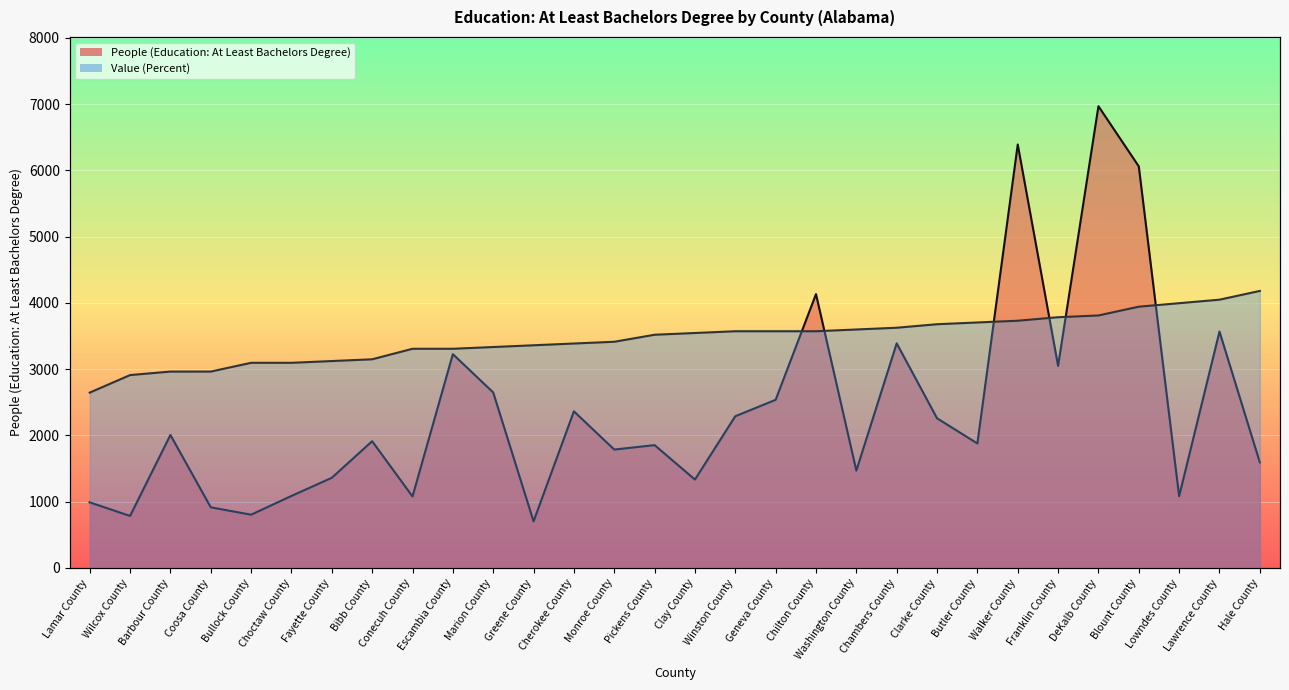

True or false: People (Education: At Least Bachelors Degree) and Value (Percent) intersect in this chart.

True